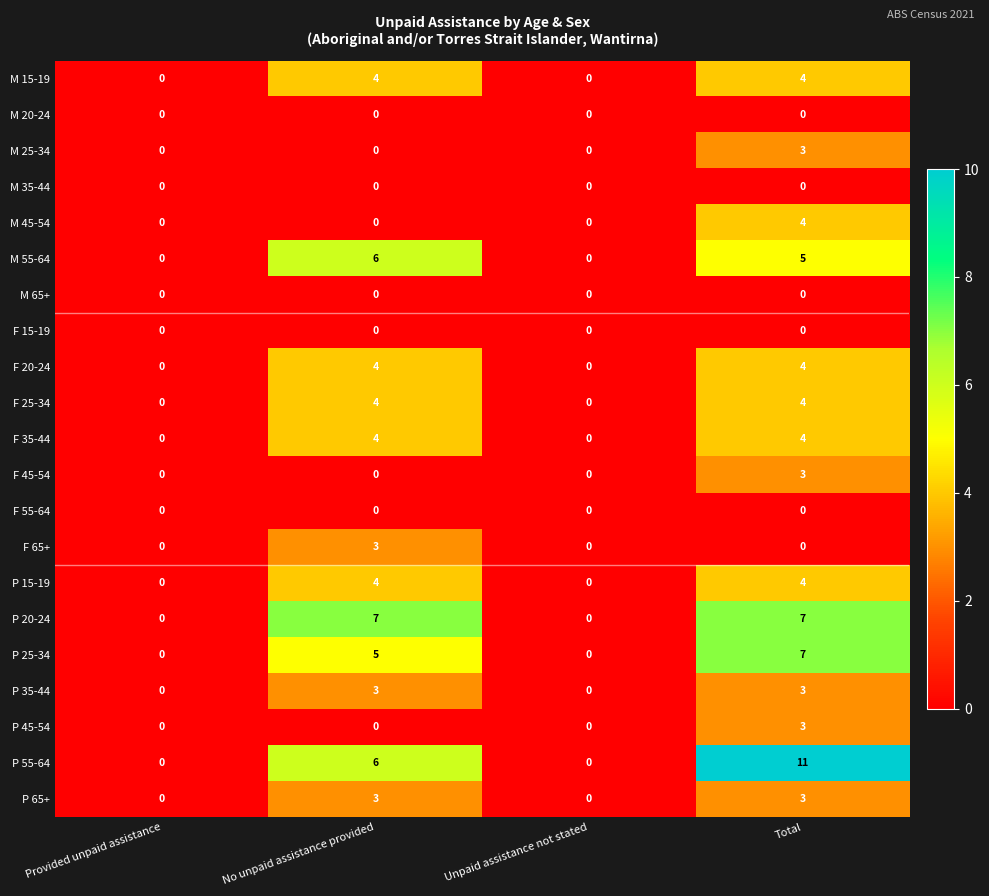

The M 45-54 series shows -1 at Provided unpaid assistance. True or false?

False